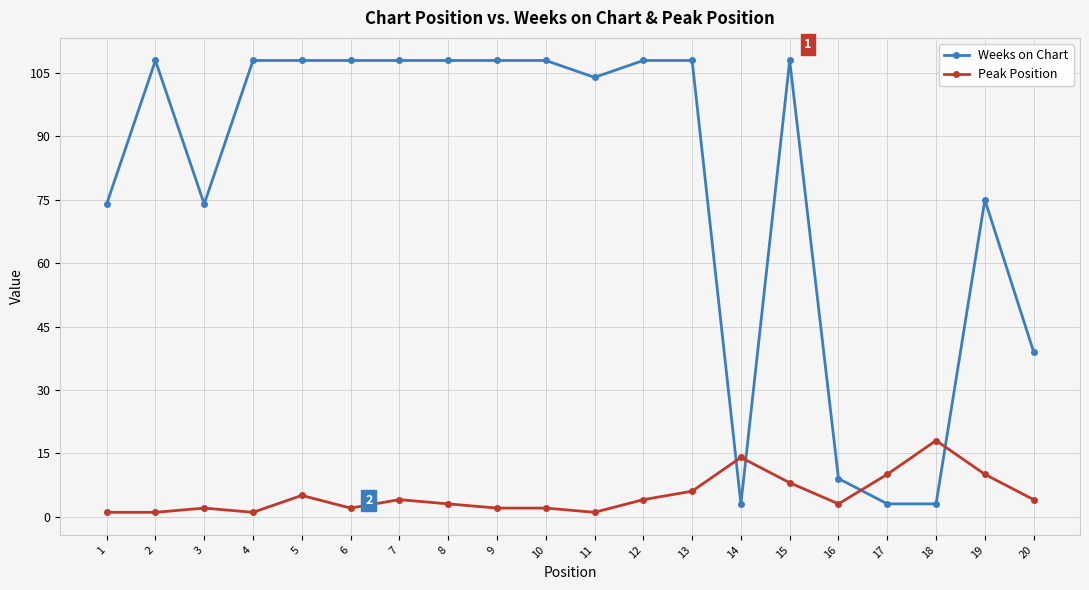

Is the value of Weeks on Chart at 9 greater than the value of Peak Position at 14?

Yes